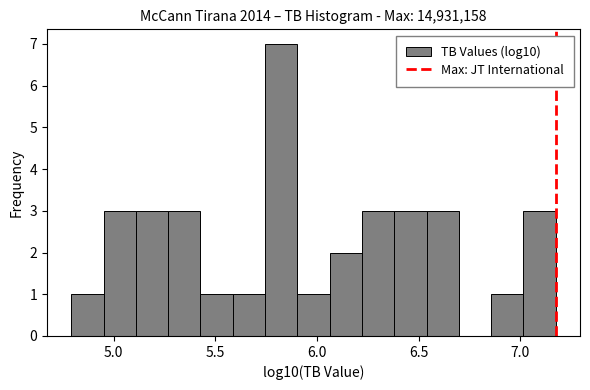

Read against the x-axis, roughly where is the centre of the tallest bar?

5.80